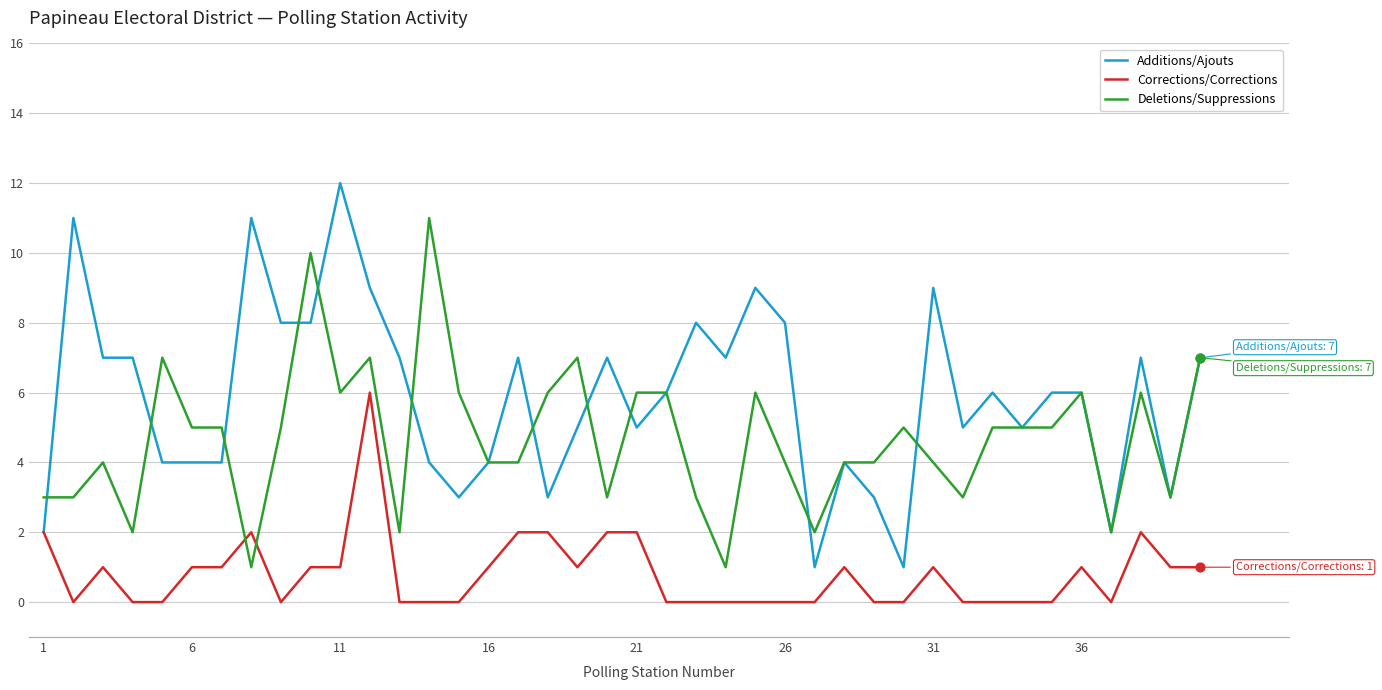

Which series has the largest total across all categories?

Additions/Ajouts